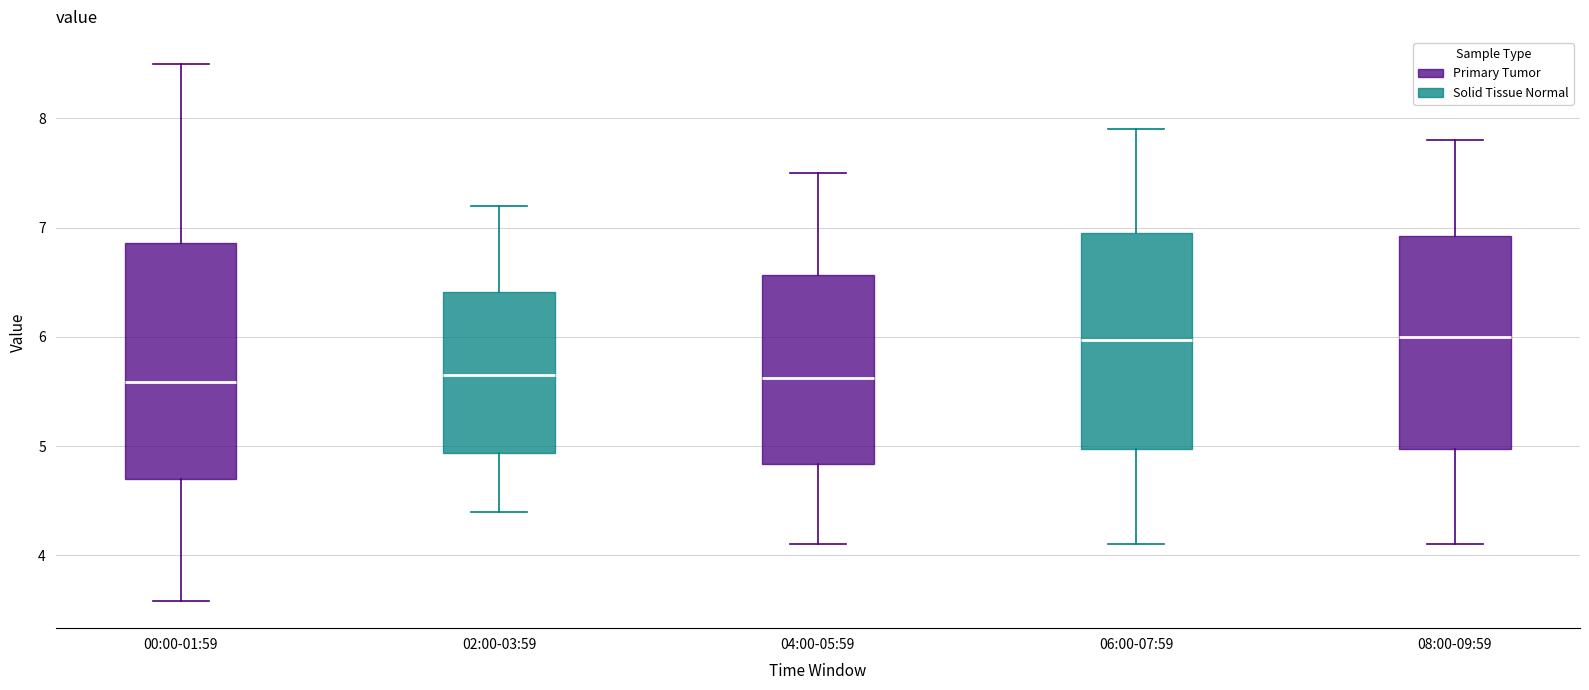

Reading left to right, read every box against the y-axis: the position of its median line, the range the box covers, and the ends of its whiskers. The values are not printed on the chart, so give them approximately, as read against the axis.

00:00-01:59: median 5.6, box 4.7 to 6.9, whiskers 3.6 to 8.5
02:00-03:59: median 5.7, box 4.9 to 6.4, whiskers 4.4 to 7.2
04:00-05:59: median 5.6, box 4.8 to 6.6, whiskers 4.1 to 7.5
06:00-07:59: median 6.0, box 5.0 to 7.0, whiskers 4.1 to 7.9
08:00-09:59: median 6.0, box 5.0 to 6.9, whiskers 4.1 to 7.8